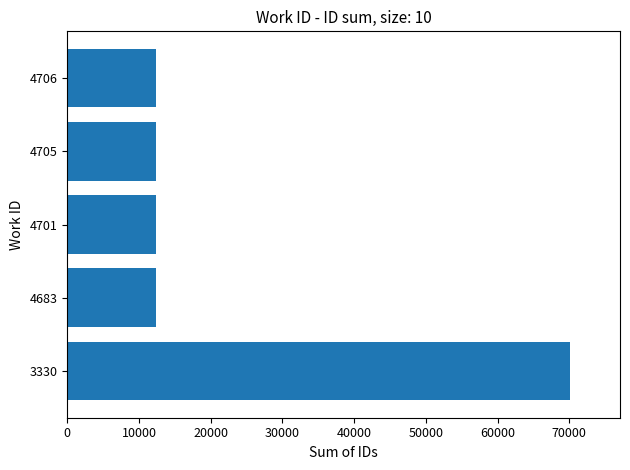

What is the difference between the maximum and second lowest values?

57665